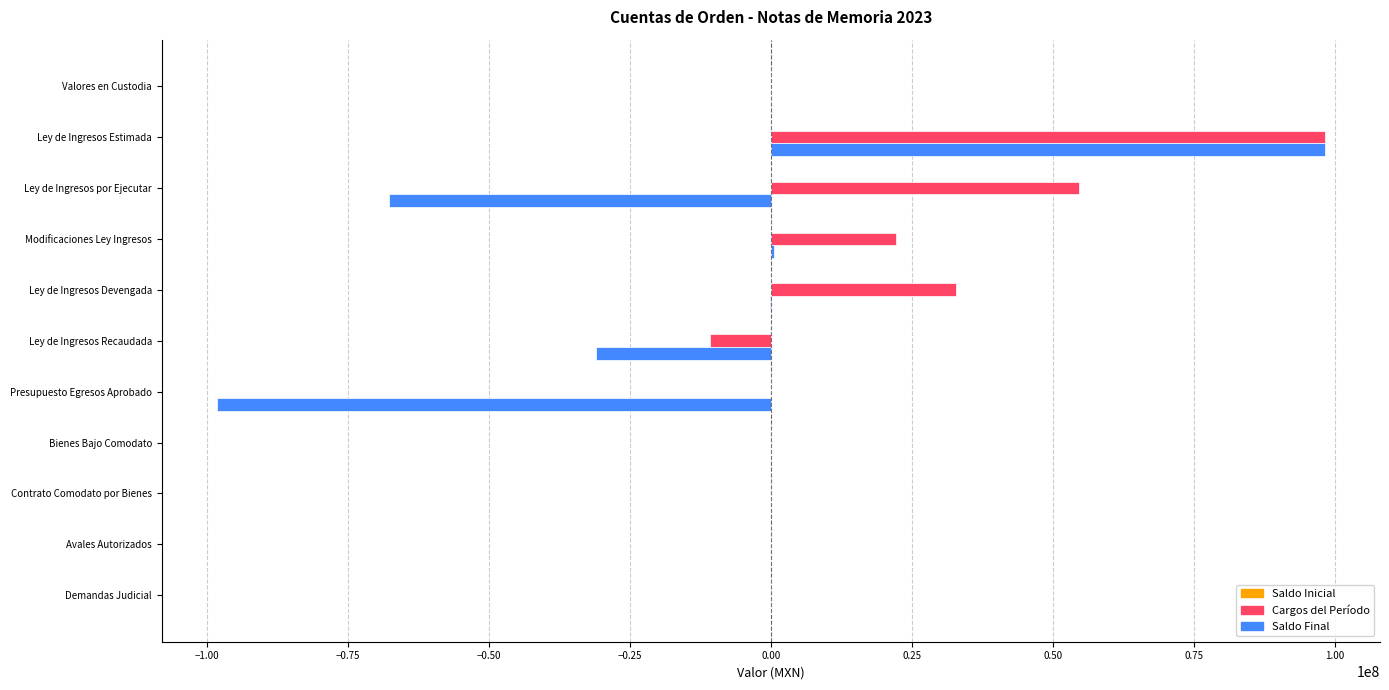

What is the greatest value displayed?

98183499.7